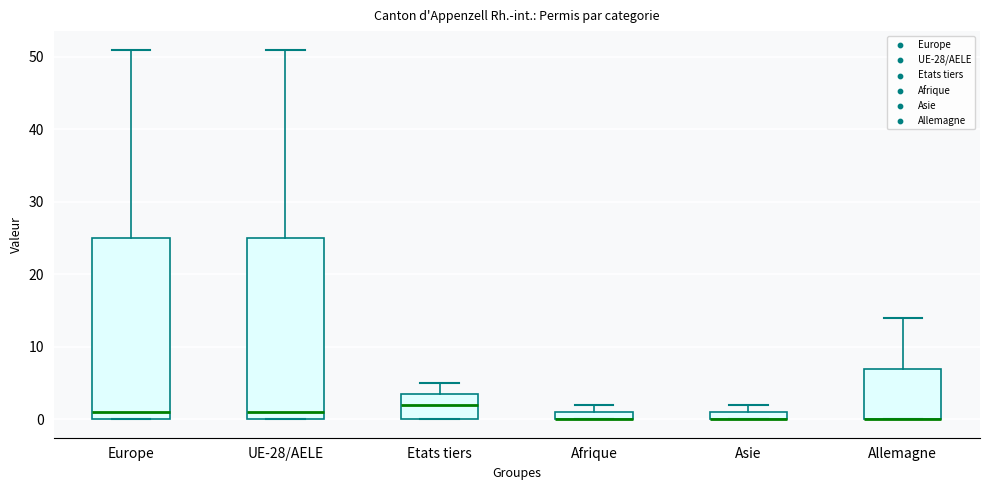

Where is the upper edge of the box for Allemagne on the y-axis? The values are not printed on the chart, so give them approximately, as read against the axis.

7